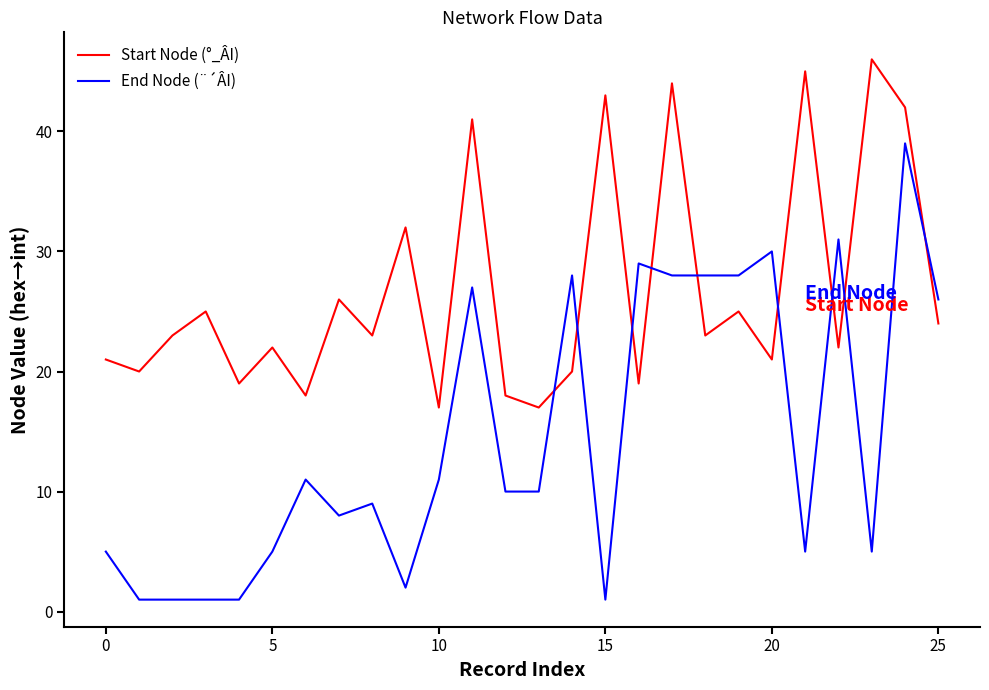

Count the number of data series in this chart.

2